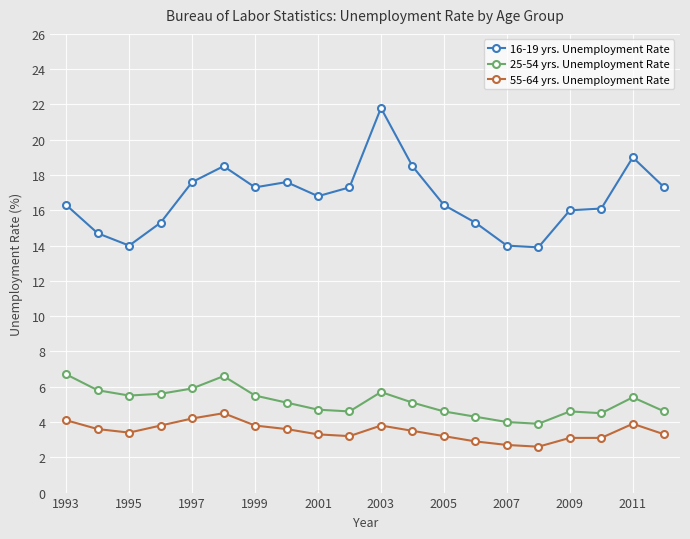

How many data points does each series have?

20